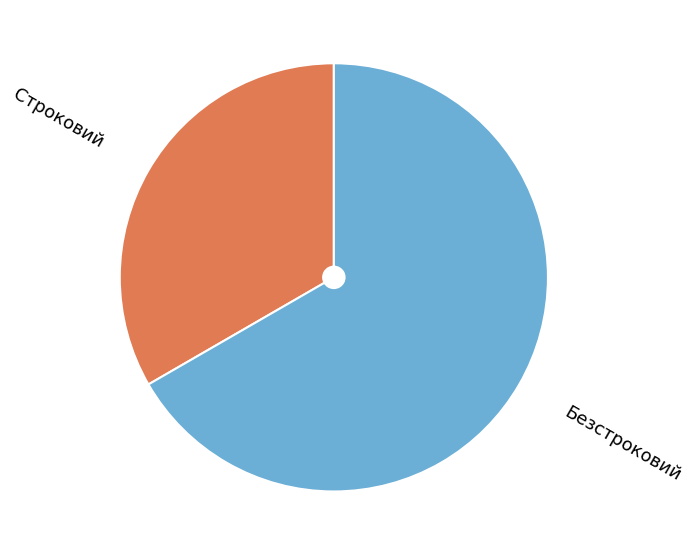

Which category accounts for the majority?

Безстроковий